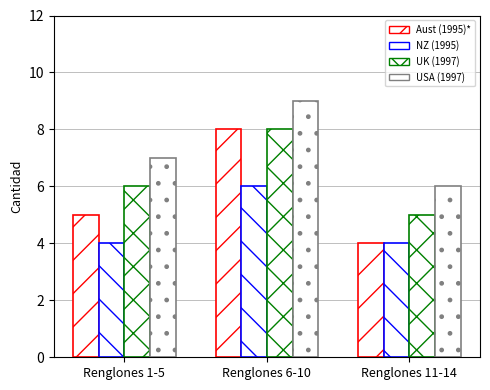

At Renglones 1-5, list the series in order from smallest to largest.

NZ (1995), Aust (1995)*, UK (1997), USA (1997)